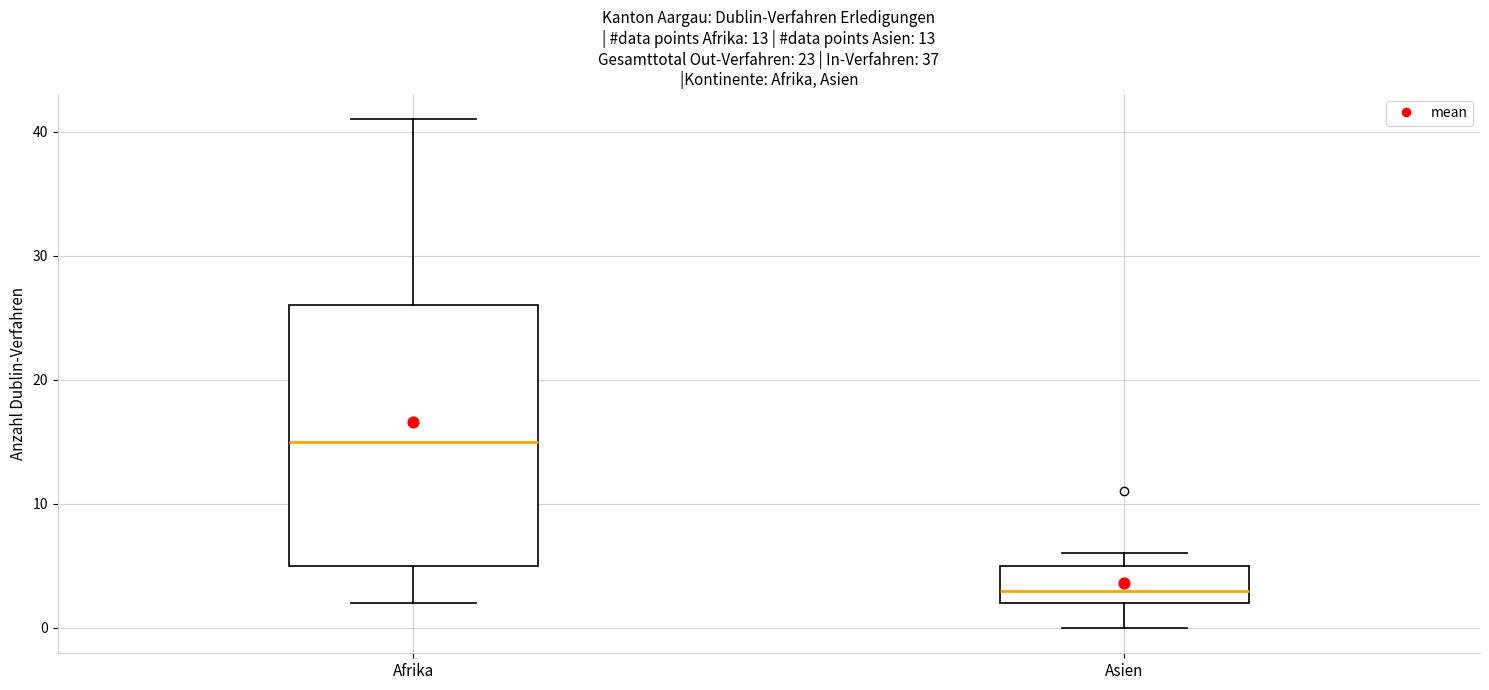

Which box is the tallest, from its lower edge to its upper edge?

Afrika